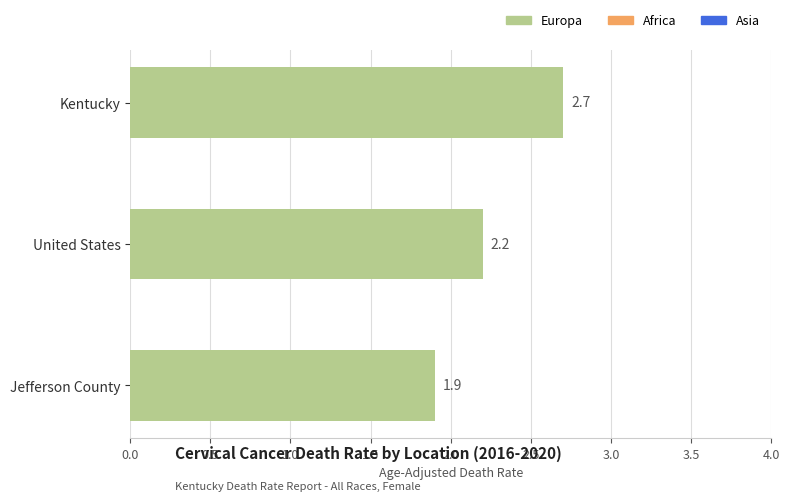

Does the chart contain any negative values?

No